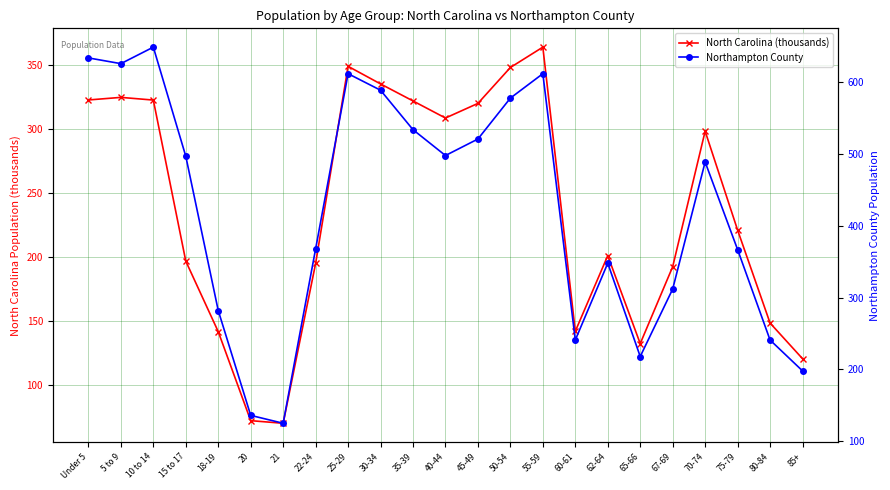

True or false: North Carolina (thousands) and Northampton County intersect in this chart.

False